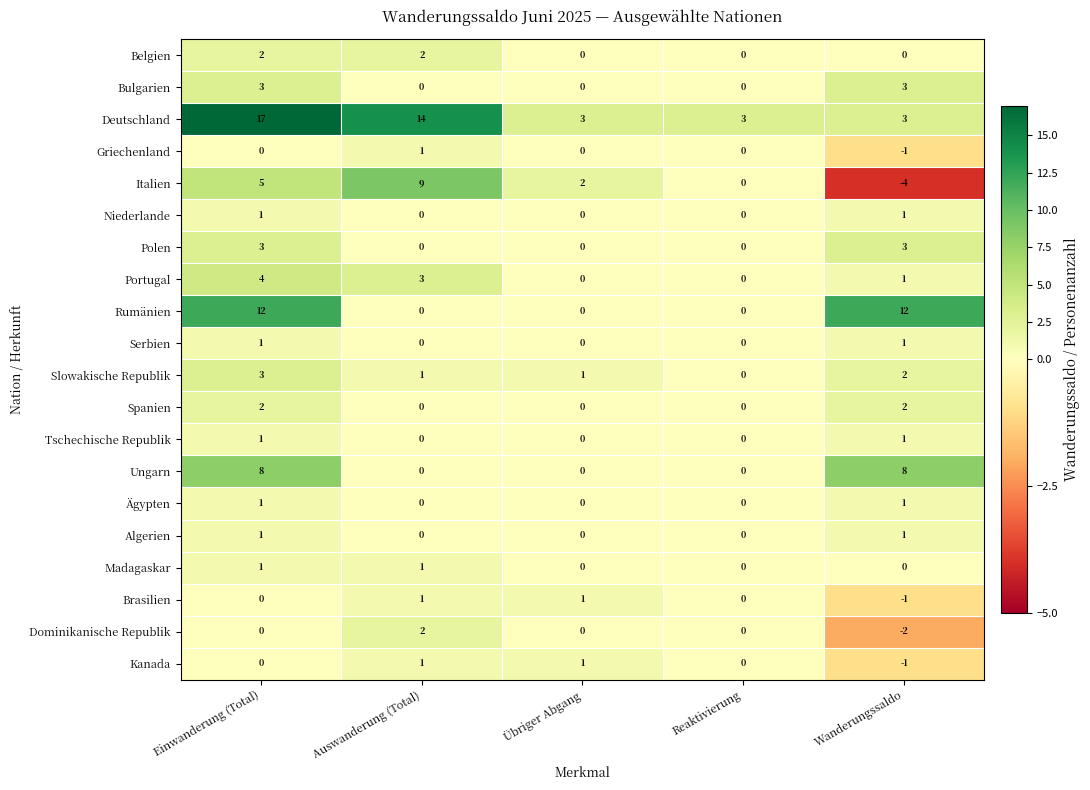

True or false: Madagaskar has a value of 0 at Reaktivierung.

True